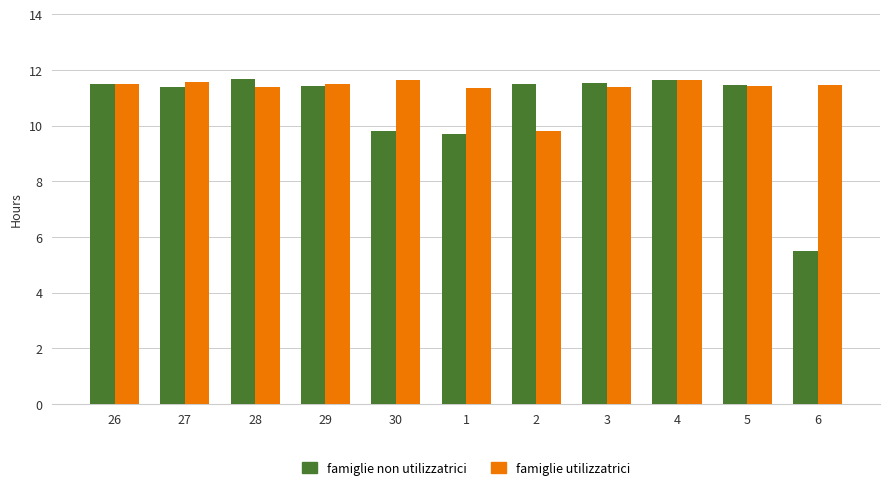

The famiglie utilizzatrici series shows 11.7 at 4. True or false?

True